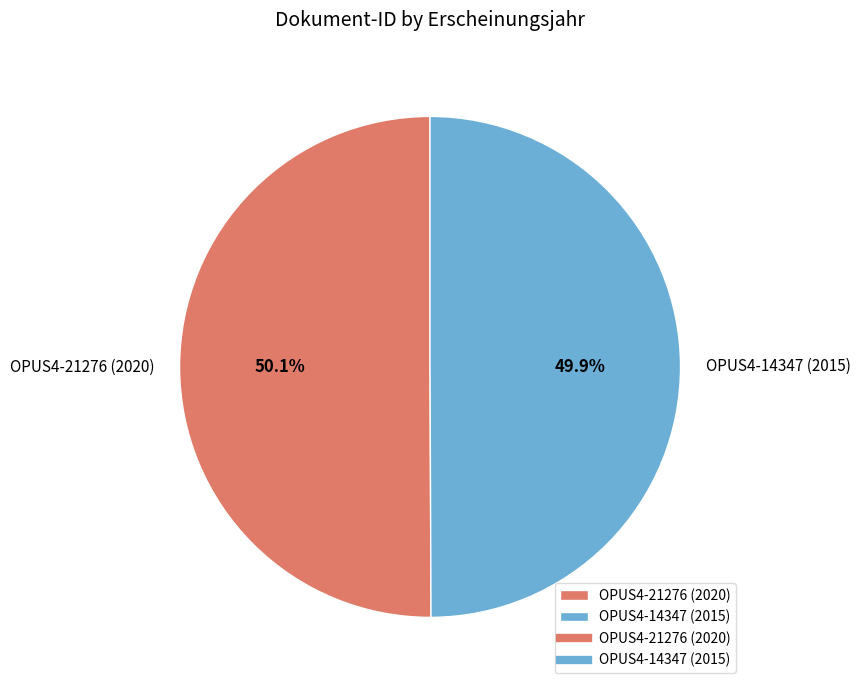

Do OPUS4-14347 (2015) and OPUS4-21276 (2020) together represent more than half of the pie?

Yes